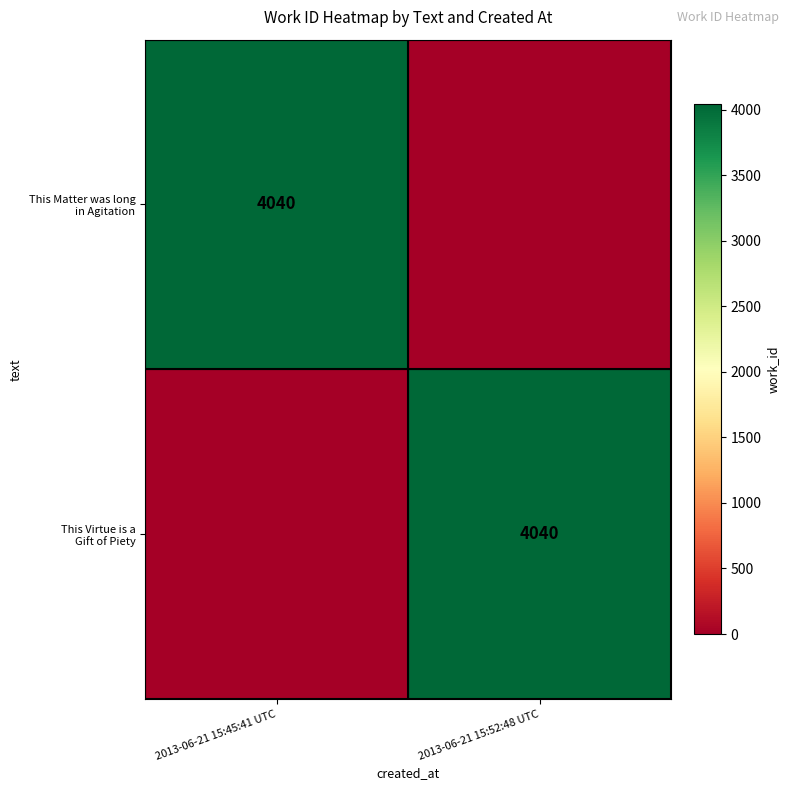

What is the total value across all series at 2013-06-21 15:52:48 UTC?

4040